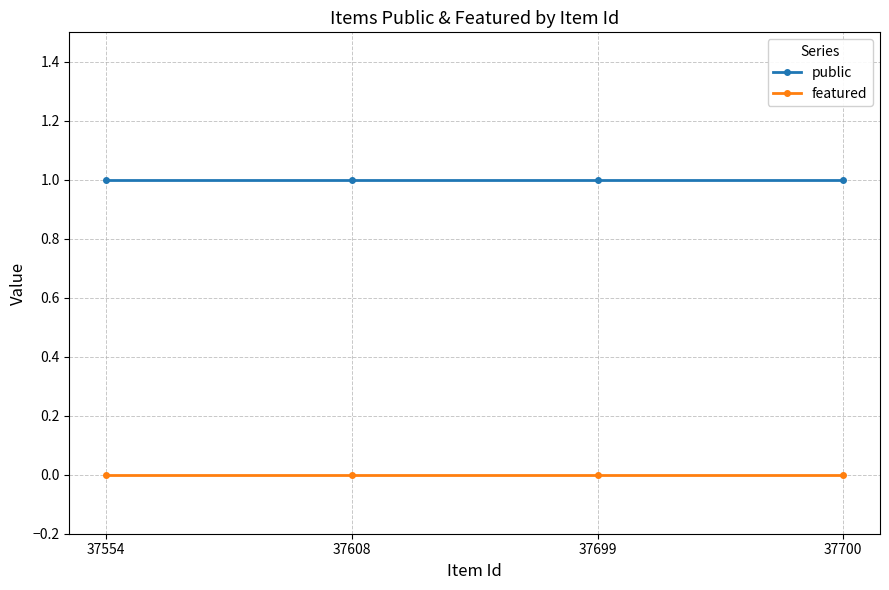

True or false: featured has more than 1 interior local peaks.

False